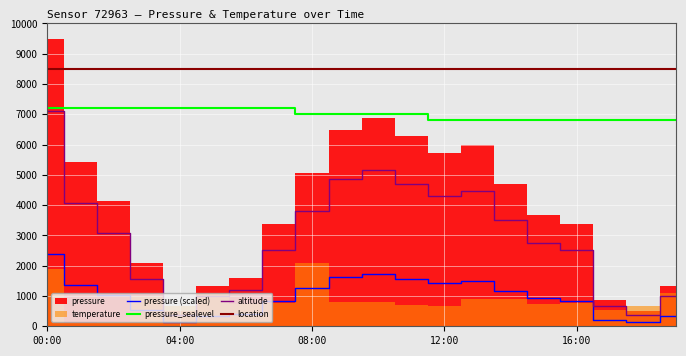

What is the highest value of the altitude series?

7125.0